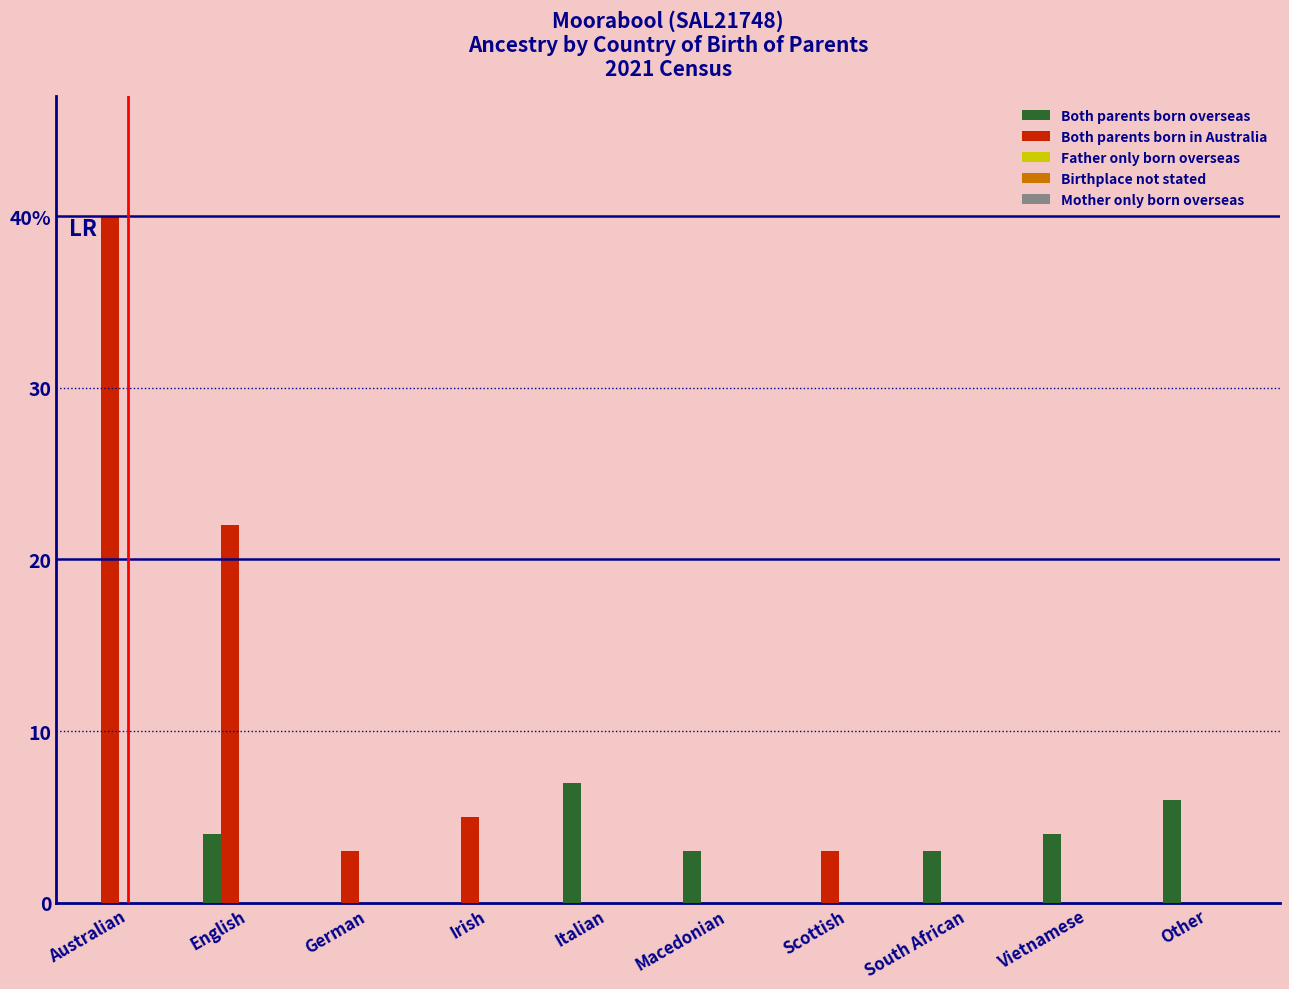

What is the label of the 8th bar from the right?

German